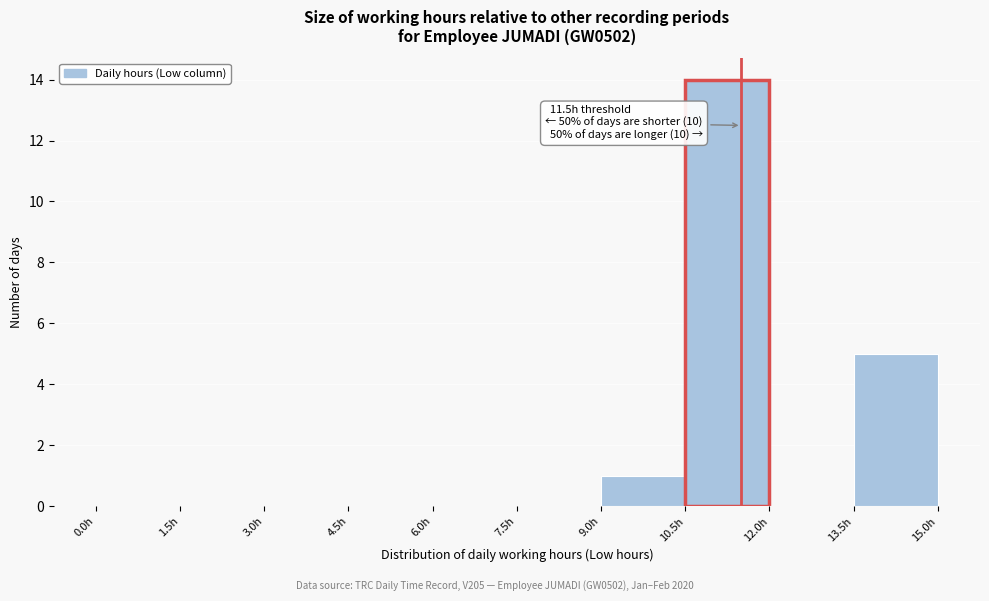

Which range on the x-axis has the tallest bar?

10.5 to 12.0